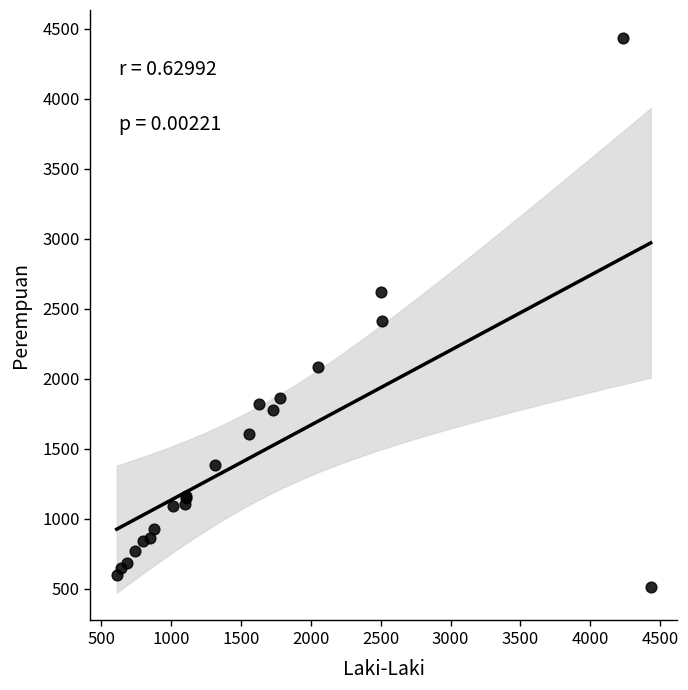

What Y value in the scatter plot is closest to 2472?

2410